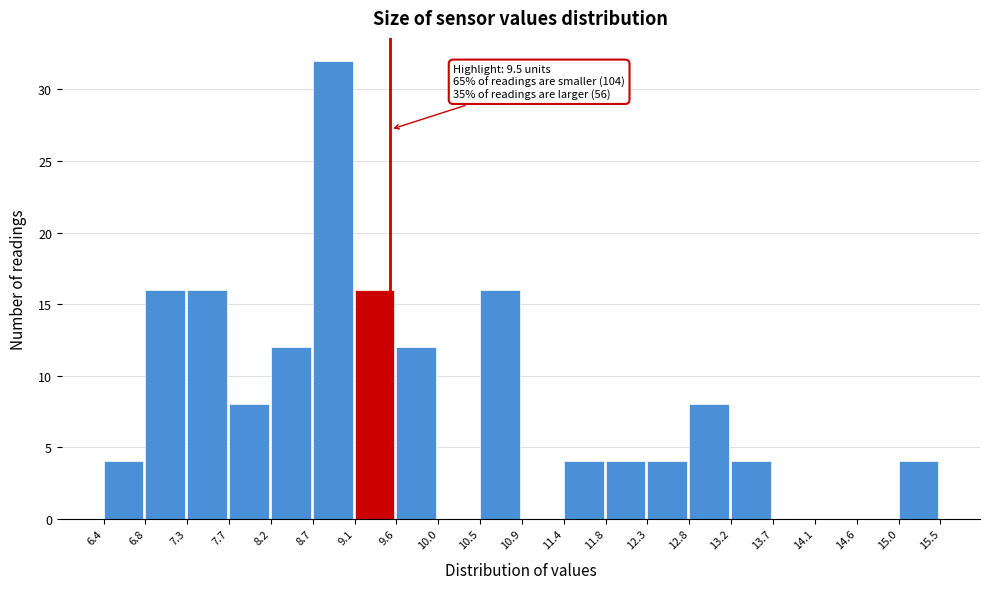

Which range on the x-axis has the tallest bar?

8.7 to 9.1